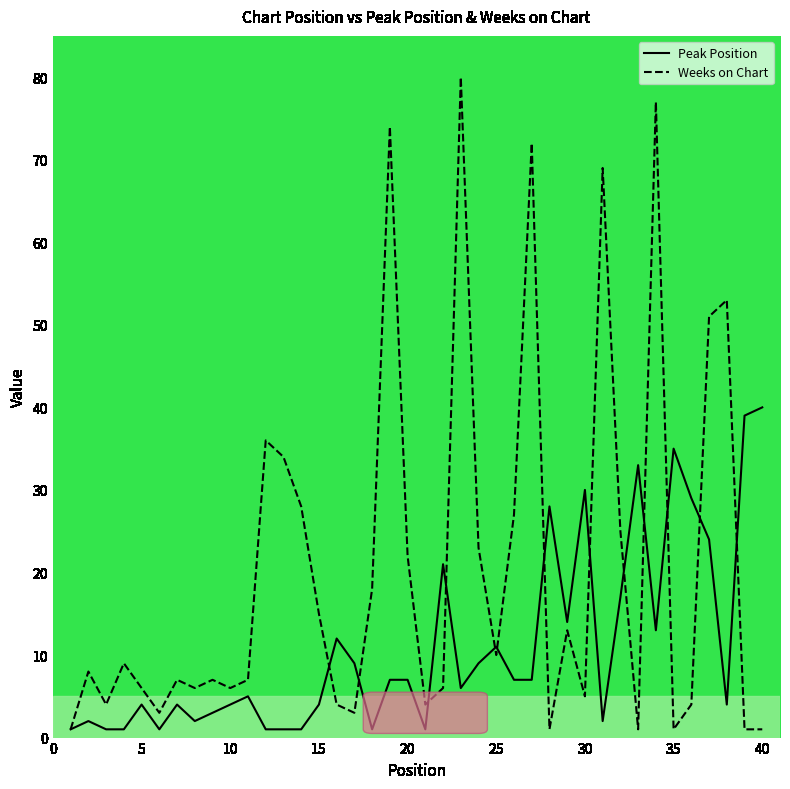

Which series has the widest spread of values?

Weeks on Chart